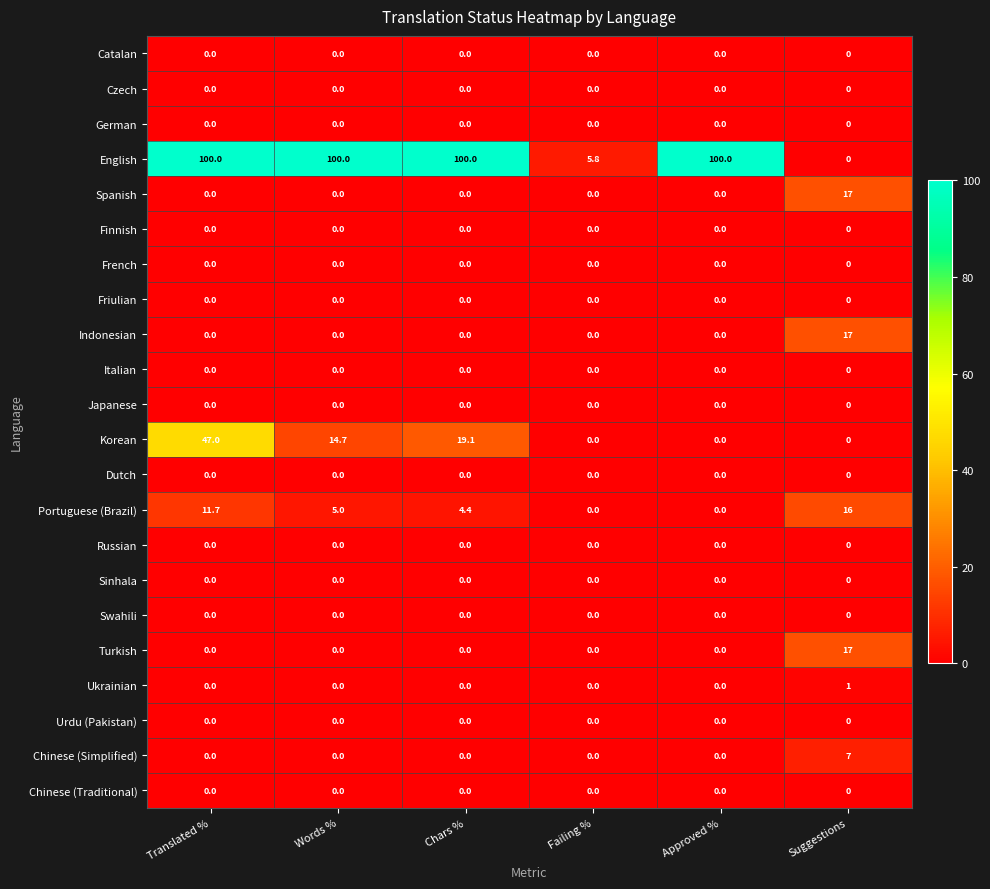

At how many categories does at least one series exceed 38?

4